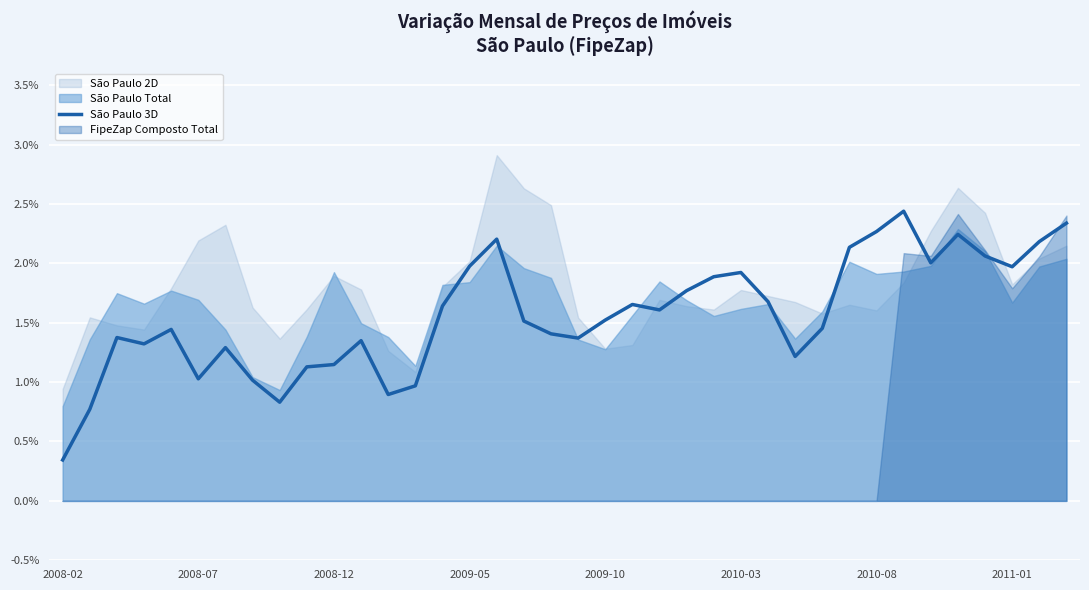

Reading left to right, what are all the values shown in this chart?

0.3	0.8	1.4	1.3	1.4	1.0	1.3	1.0	0.8	1.1	1.1	1.3	0.9	1.0	1.6	2.0	2.2	1.5	1.4	1.4	1.5	1.7	1.6	1.8	1.9	1.9	1.7	1.2	1.5	2.1	2.3	2.4	2.0	2.2	2.1	2.0	2.2	2.3